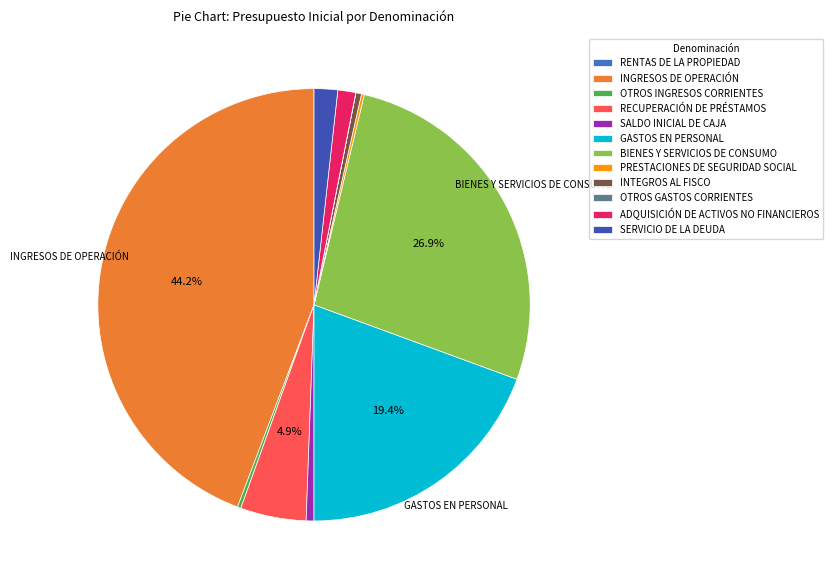

What percentage is NOT represented by PRESTACIONES DE SEGURIDAD SOCIAL?

99.8%